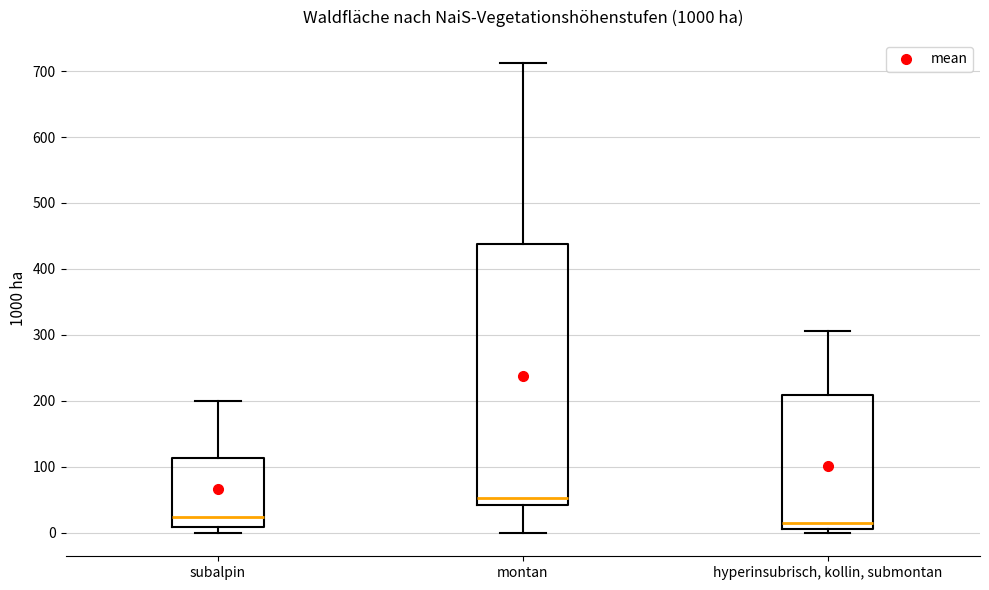

Reading left to right, read every box against the y-axis: the position of its median line, the range the box covers, and the ends of its whiskers. The values are not printed on the chart, so give them approximately, as read against the axis.

subalpin: median 20, box 10 to 110, whiskers 0 to 200
montan: median 50, box 40 to 440, whiskers 0 to 710
hyperinsubrisch, kollin, submontan: median 10 (just above the box's lower edge), box 10 to 210, whiskers 0 to 310